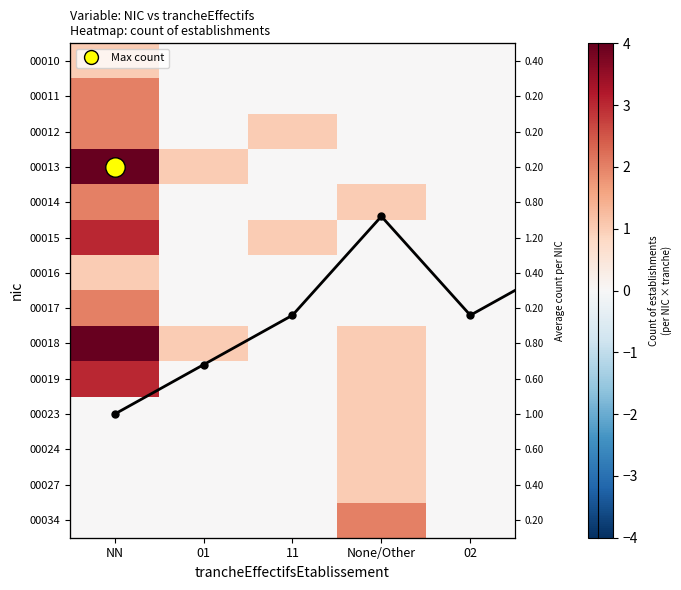

Rank the categories by 00019 value from highest to lowest.

NN, None/Other, 01, 11, 02